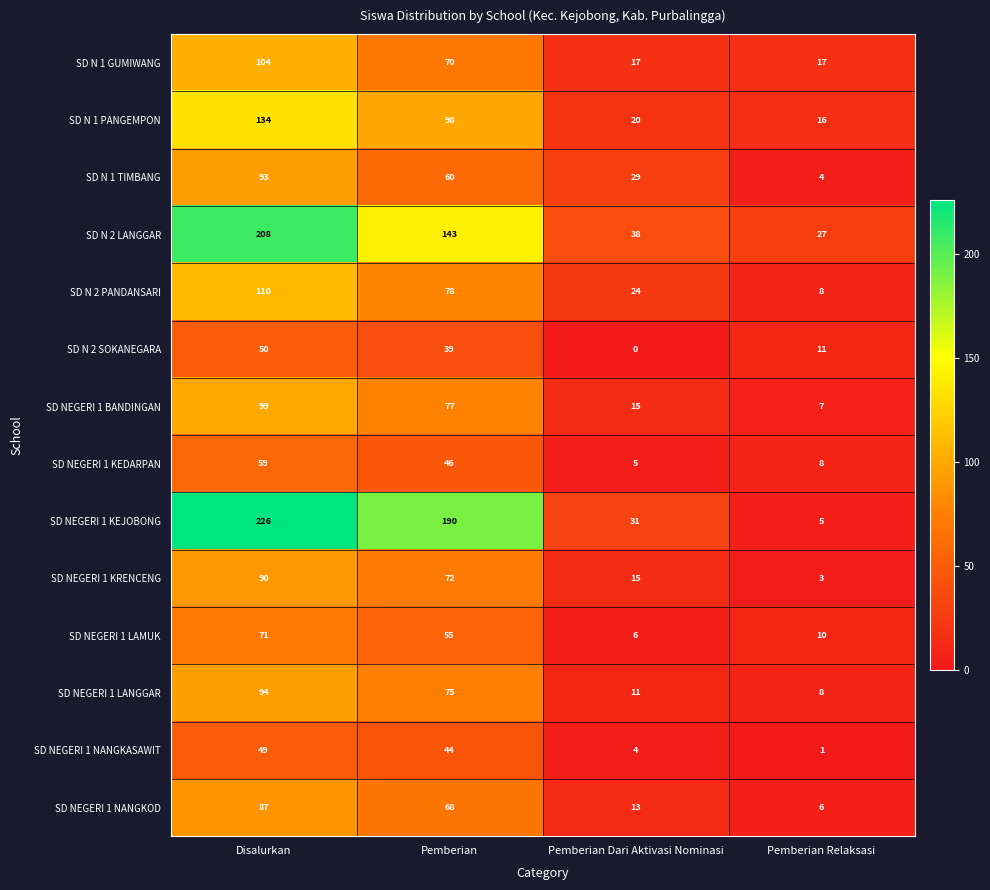

Which category has the highest value in the SD NEGERI 1 NANGKOD series?

Disalurkan